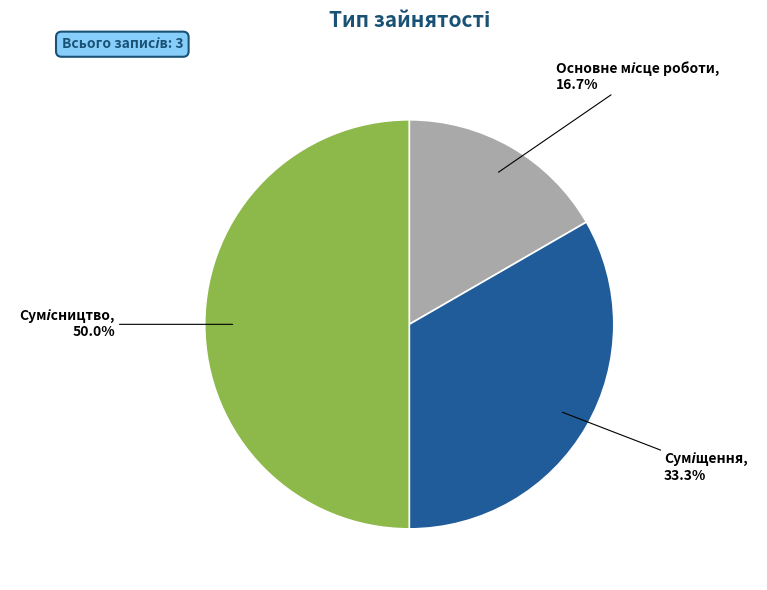

What is the smallest slice in the pie chart?

Основне місце роботи